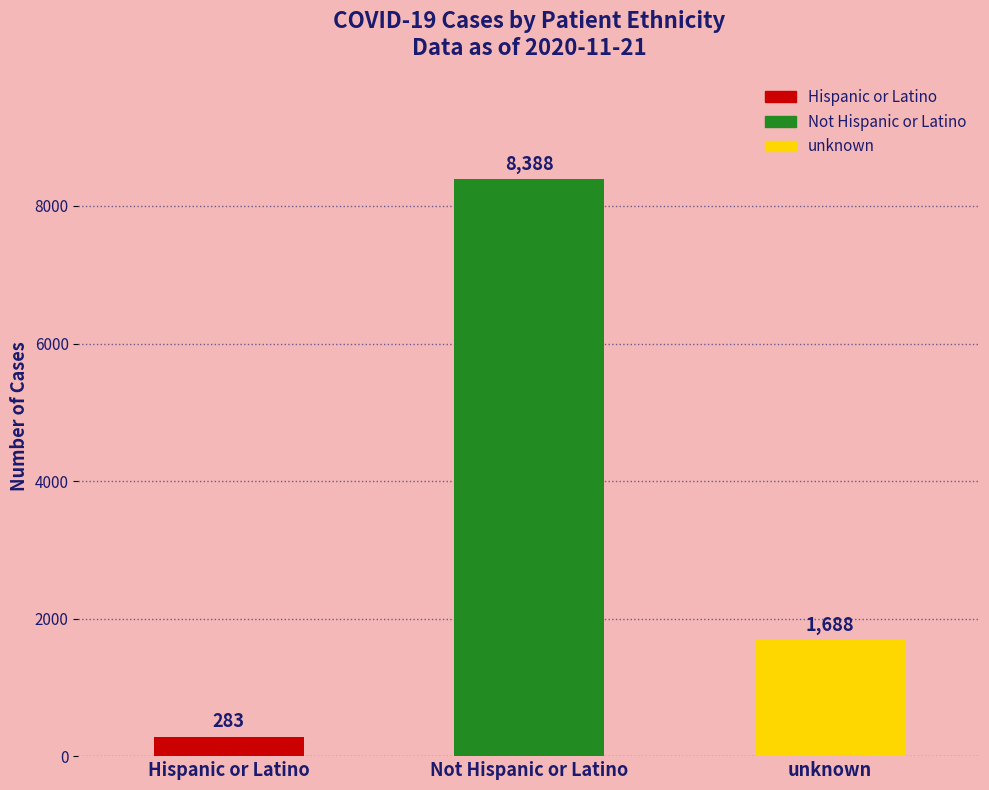

Where does the data first go above 1688?

Not Hispanic or Latino